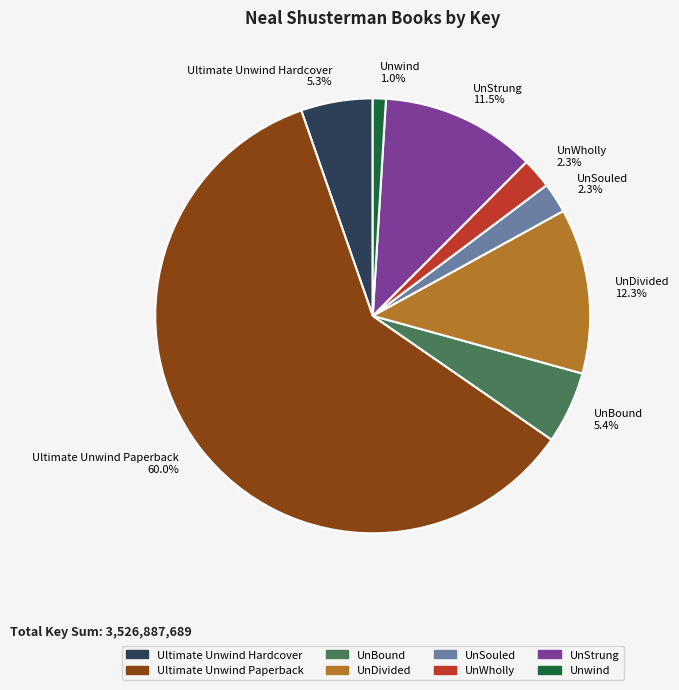

Which has a higher value, Ultimate Unwind Paperback 60.0% or UnSouled 2.3%?

Ultimate Unwind Paperback 60.0%